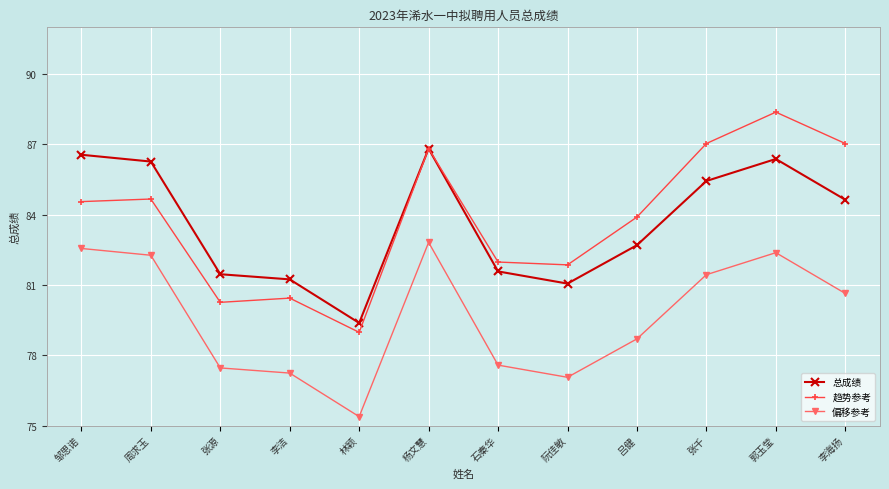

What is the minimum value shown in the chart?

75.4